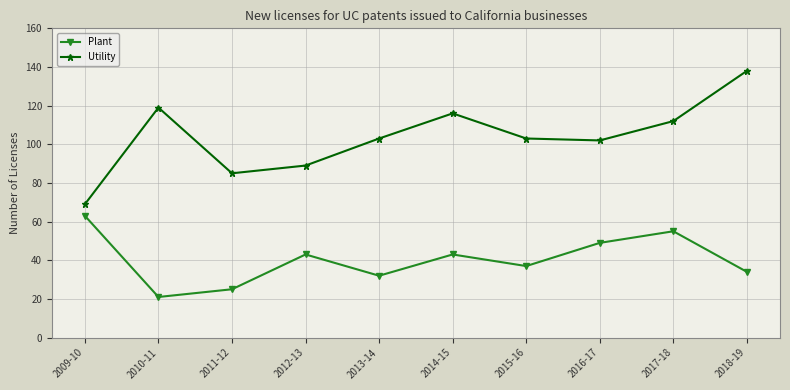

In Utility, how many points are higher than both neighbors (excluding endpoints)?

2